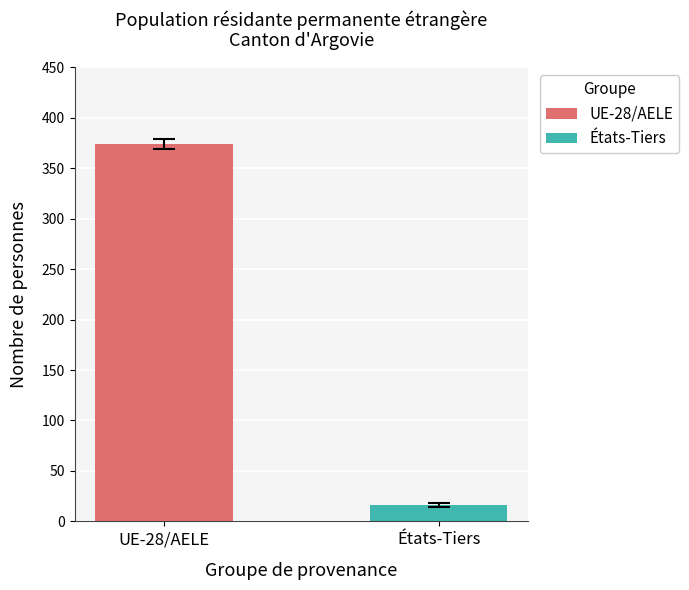

Which series has the largest range (max minus min)?

UE-28/AELE